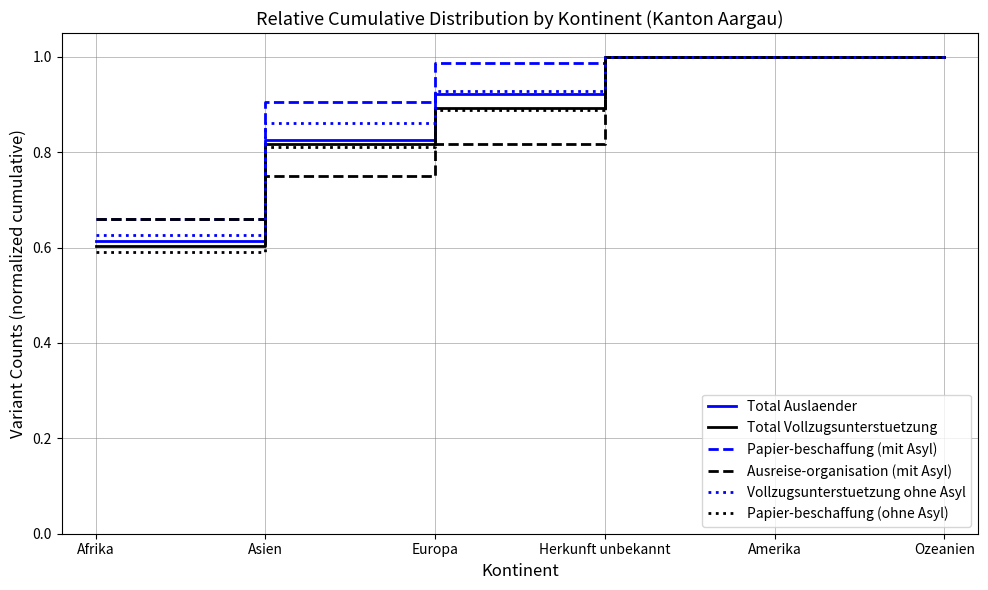

Where is Ausreise-organisation (mit Asyl) nearest to the value 0?

Afrika